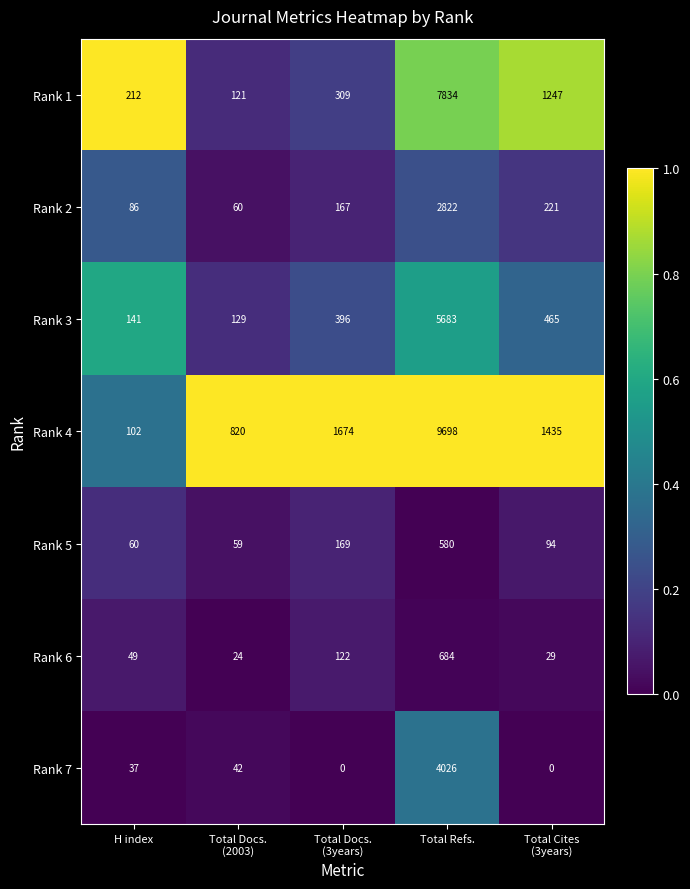

Which label corresponds to the largest value in the chart?

Total Refs.